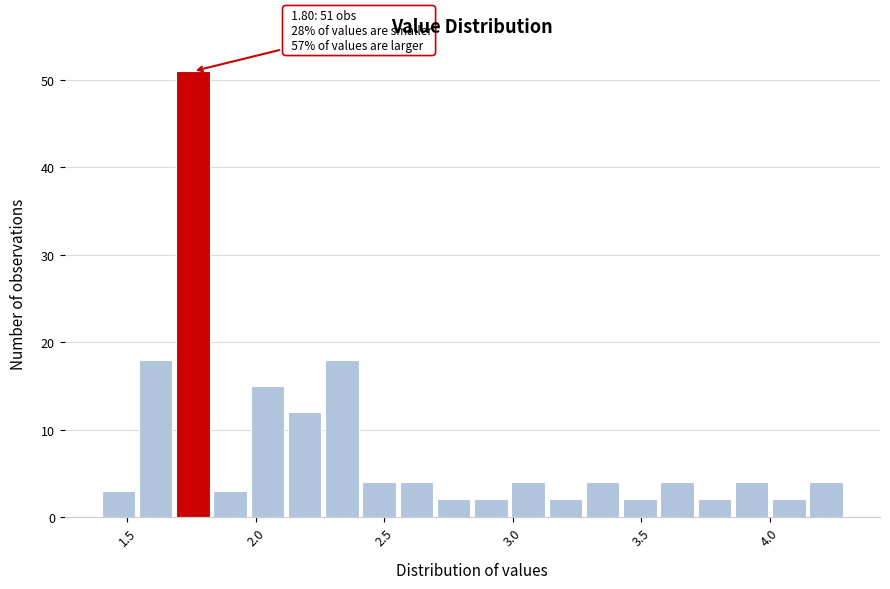

Around what value on the x-axis is the tallest bar? Give the approximate position of its centre, as read against the axis.

1.75